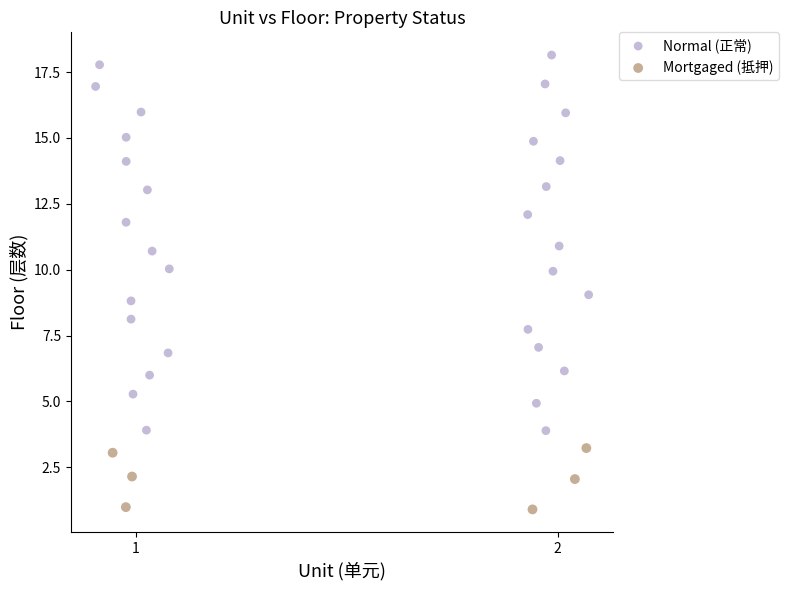

Which series reaches the maximum Y coordinate?

Normal (正常)